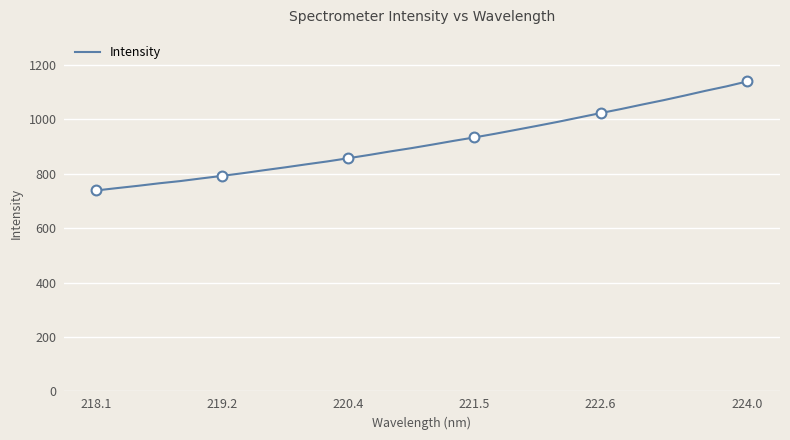

What is the smallest value displayed?

738.7